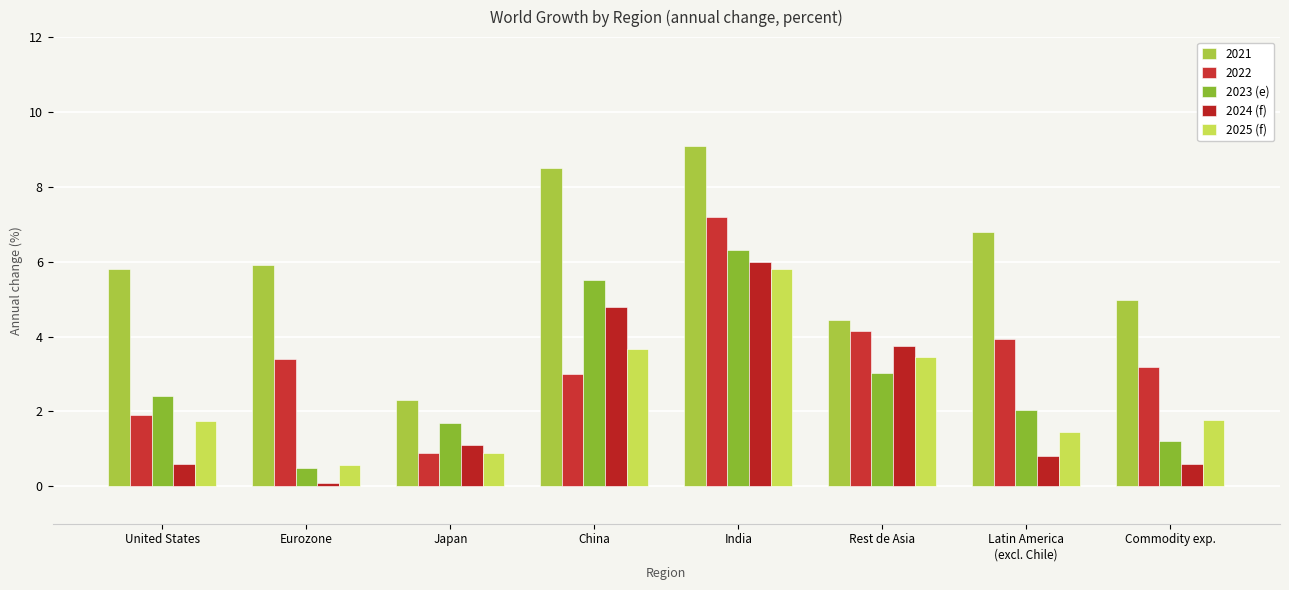

The 2024 (f) series shows 0.6 at Commodity exp.. True or false?

True